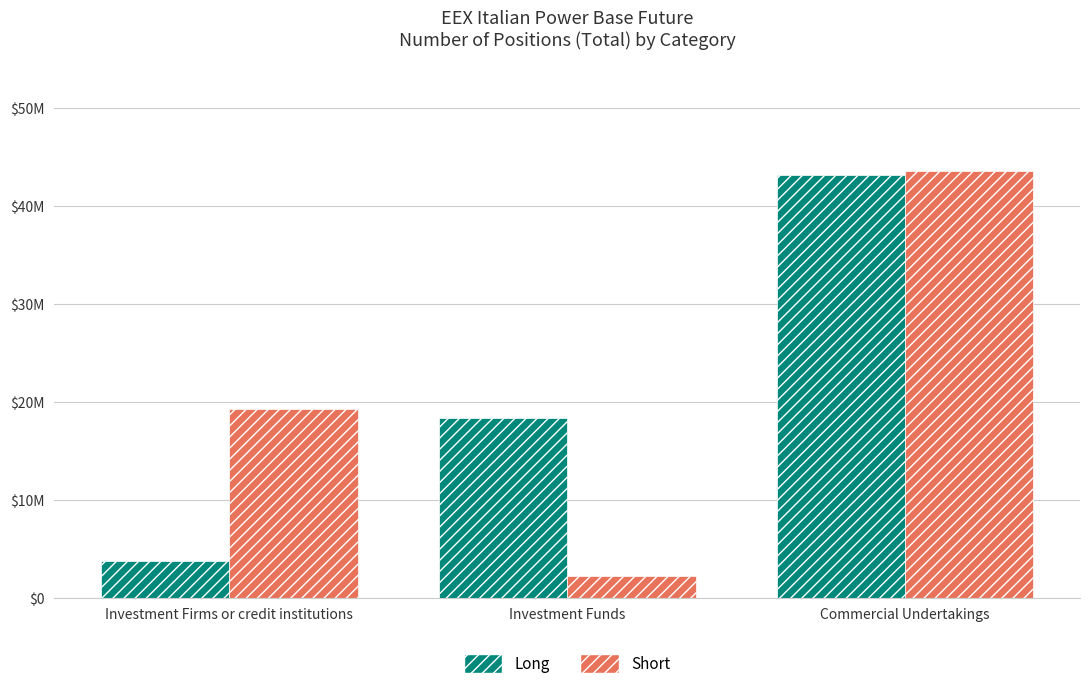

List the series in order of their peak value, highest first.

Short, Long